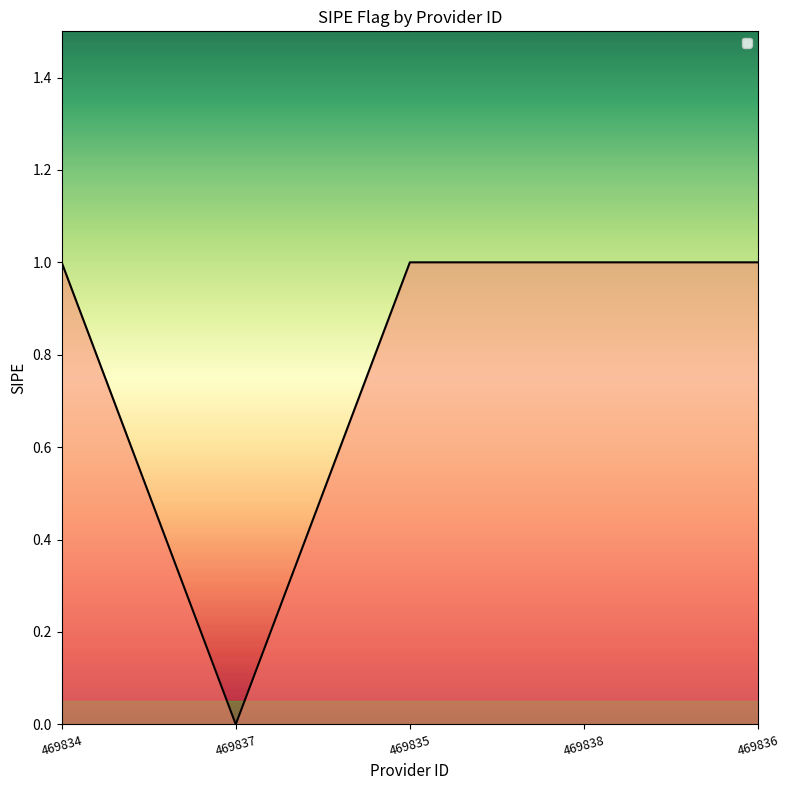

What is the maximum value shown in the chart?

1